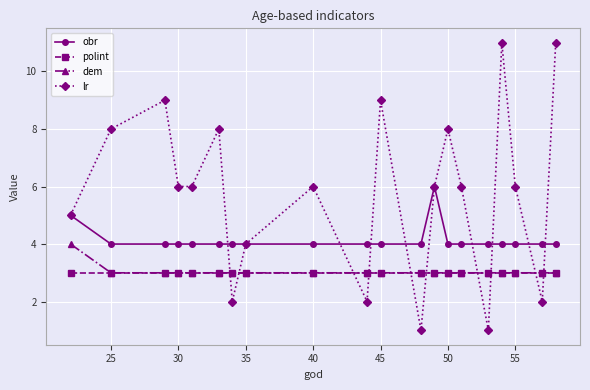

What is the sum of all polint values?

60